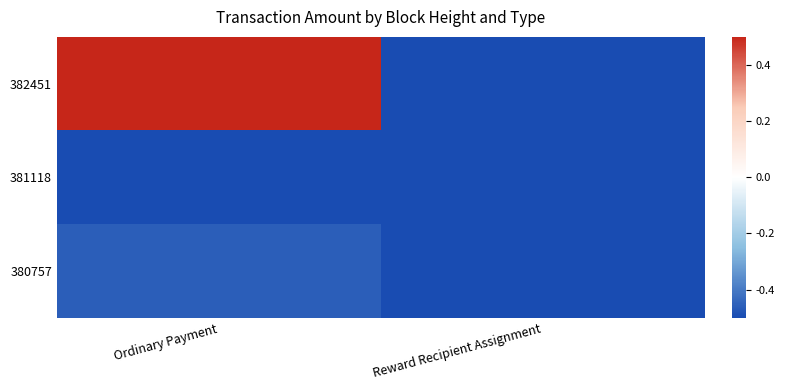

Reading left to right, transcribe all the data shown in this chart.

382451: Ordinary Payment=0.5	Reward Recipient Assignment=-0.5
381118: Ordinary Payment=-0.5	Reward Recipient Assignment=-0.5
380757: Ordinary Payment=-0.5	Reward Recipient Assignment=-0.5